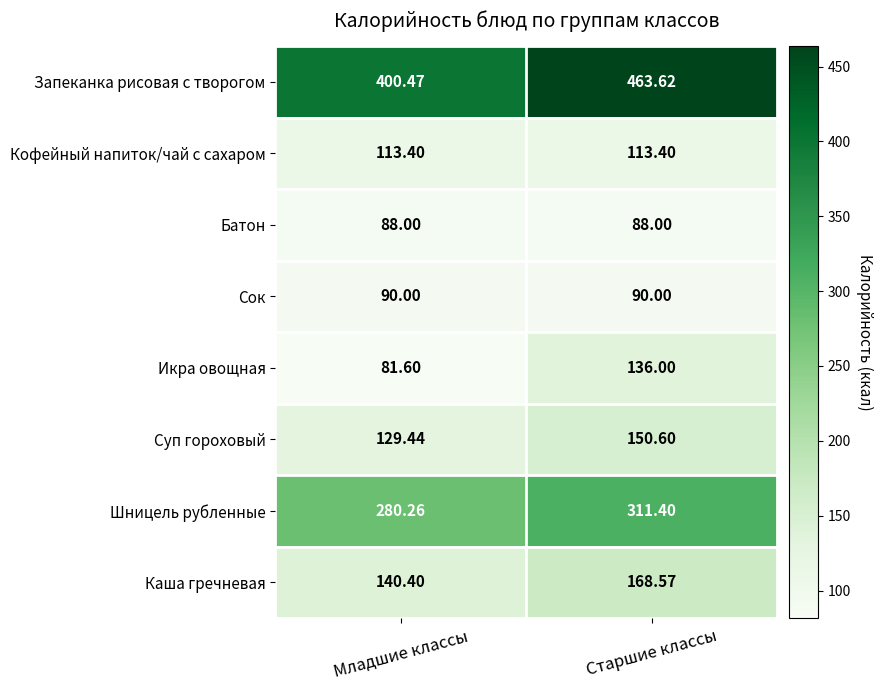

Rank the series at Младшие классы from lowest to highest value.

Икра овощная, Батон, Сок, Кофейный напиток/чай с сахаром, Суп гороховый, Каша гречневая, Шницель рубленные, Запеканка рисовая с творогом